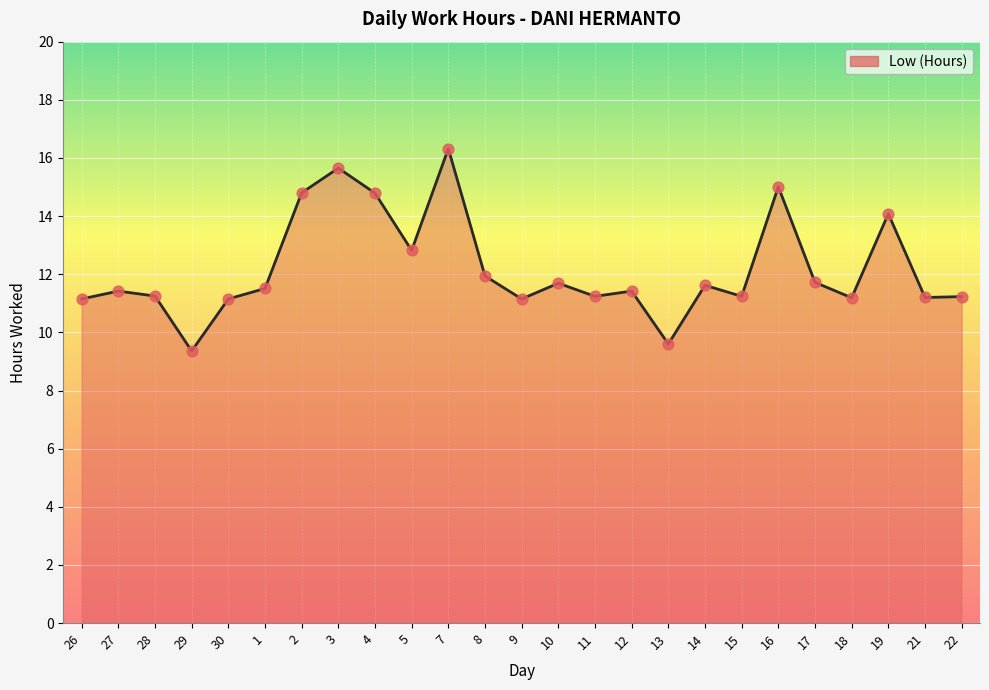

Approximately how many times larger is the value at 11 compared to 30?

1.0